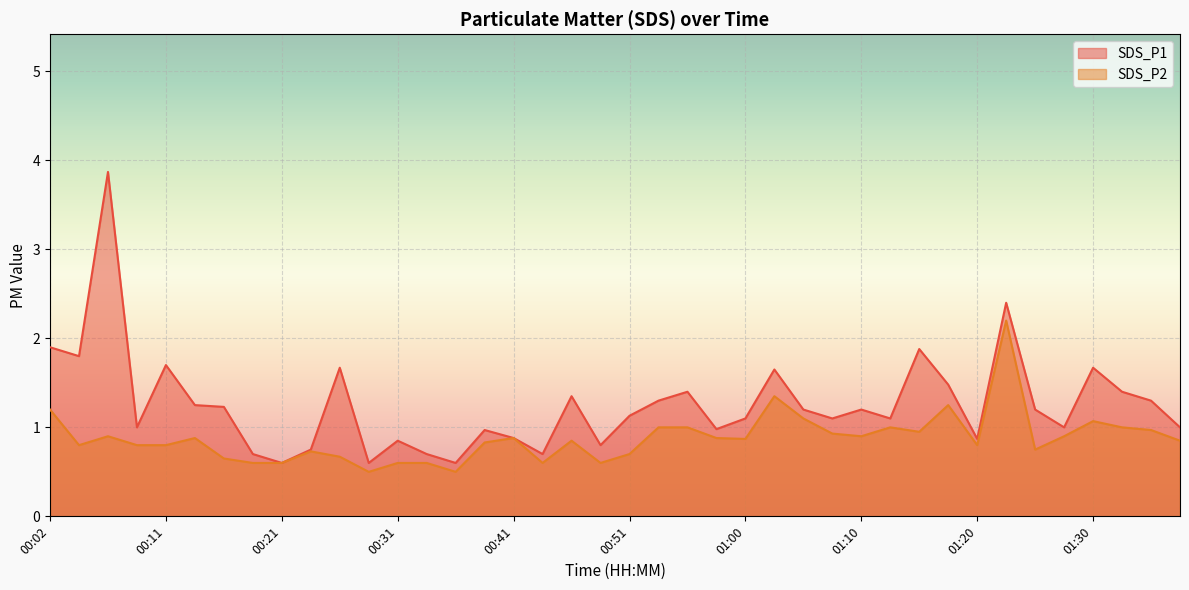

The value of SDS_P1 at 00:53 is 0.5. True or false?

False